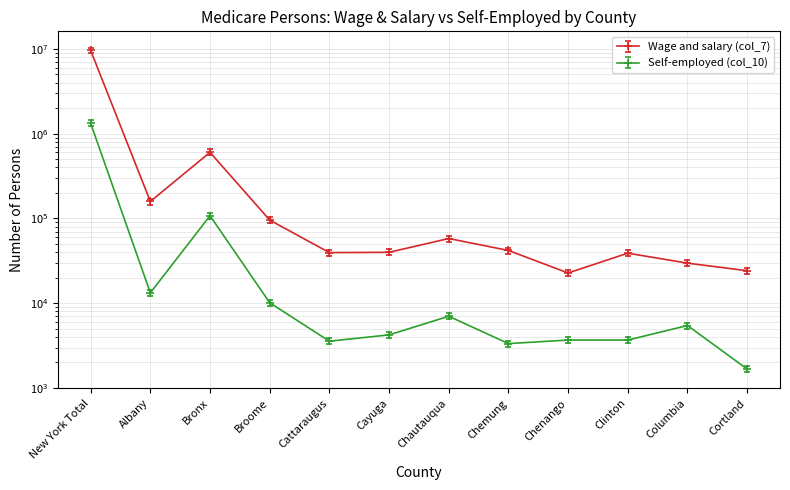

What is the minimum value for Self-employed (col_10)?

1670